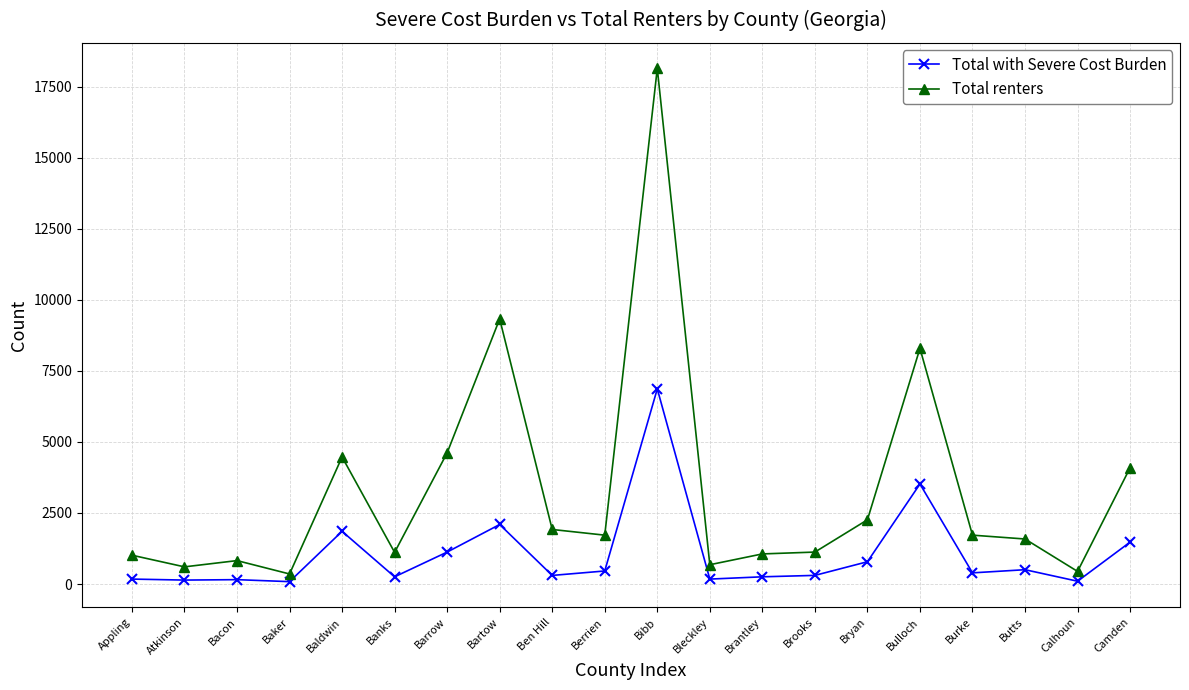

Is the value of Total renters at Bulloch greater than the value of Total with Severe Cost Burden at Banks?

Yes